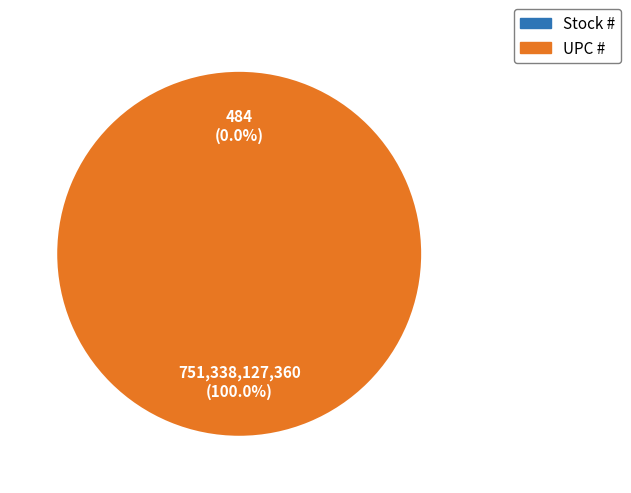

Which has a higher value, Stock # or UPC #?

UPC #